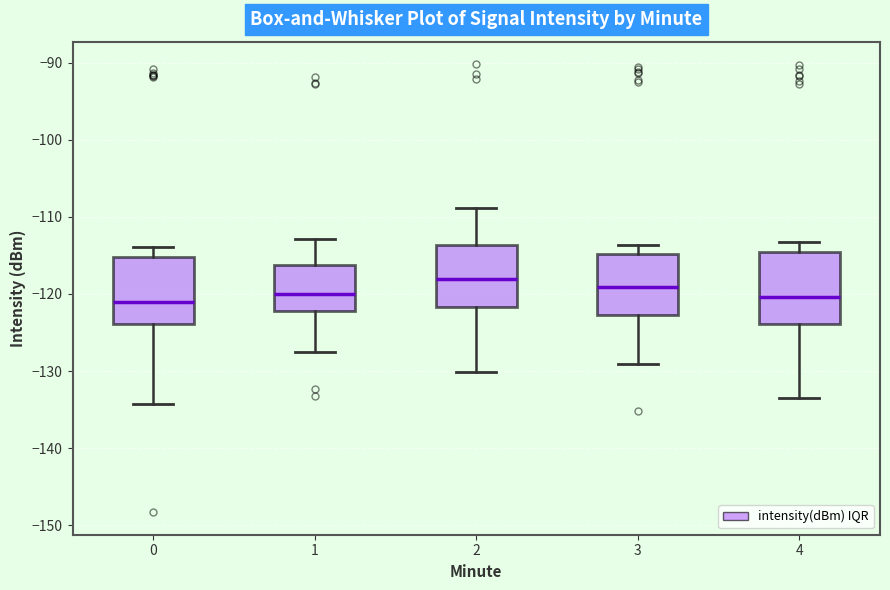

Where is the lower edge of the box at x = 3 on the y-axis? The values are not printed on the chart, so give them approximately, as read against the axis.

-123